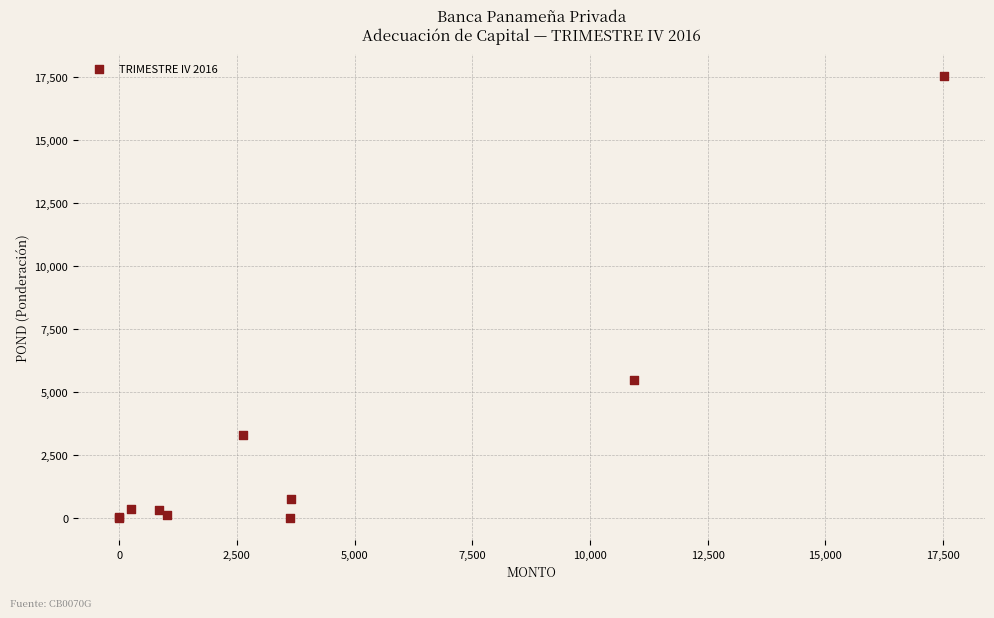

What Y value in the scatter plot is closest to 8756?

5466.7